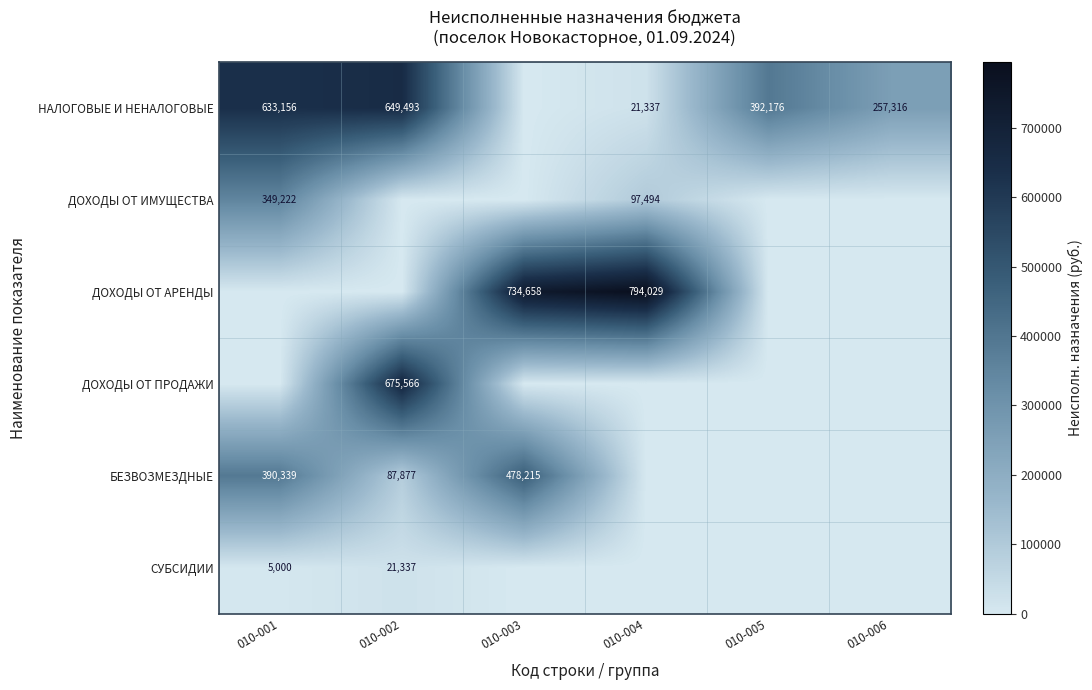

What is the total value across all series at 010-005?

392176.5